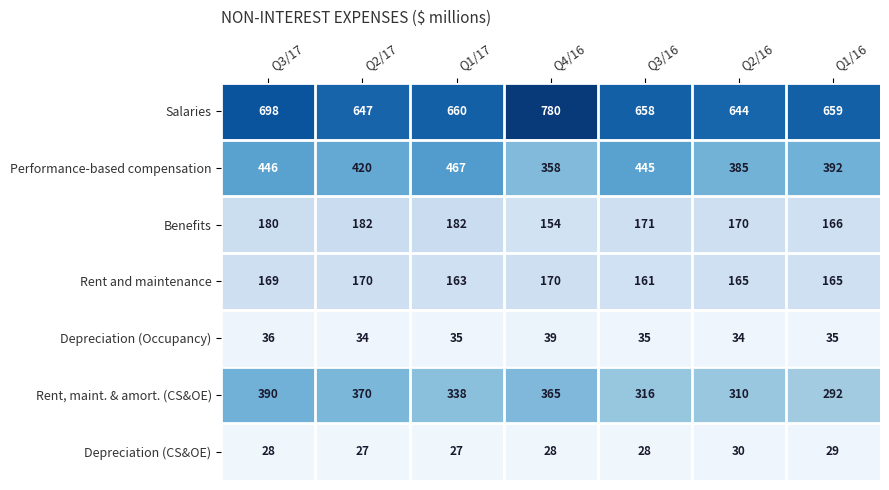

The value of Benefits at Q3/17 is 180. True or false?

True